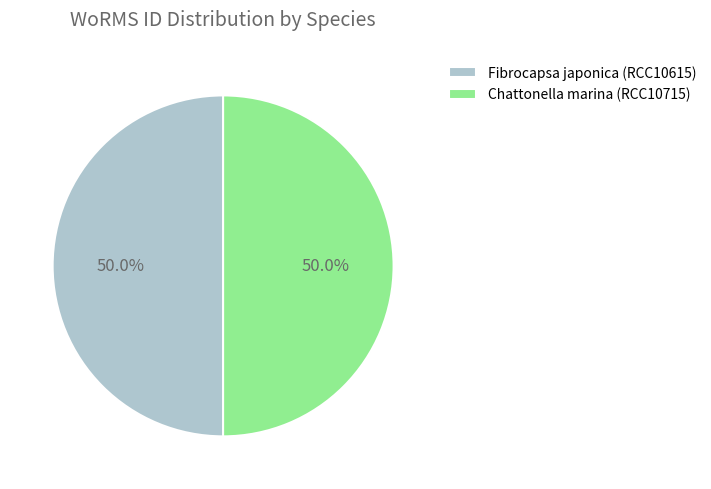

What percentage do Fibrocapsa japonica (RCC10615) and Chattonella marina (RCC10715) together represent?

100.0%